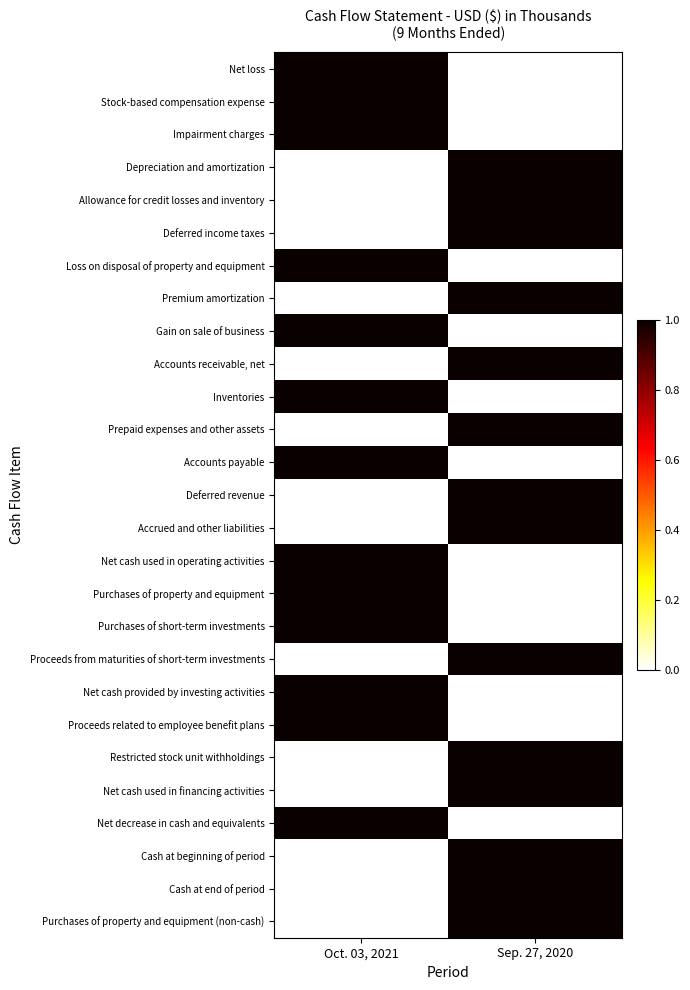

How many positive values does the Deferred revenue series have?

1